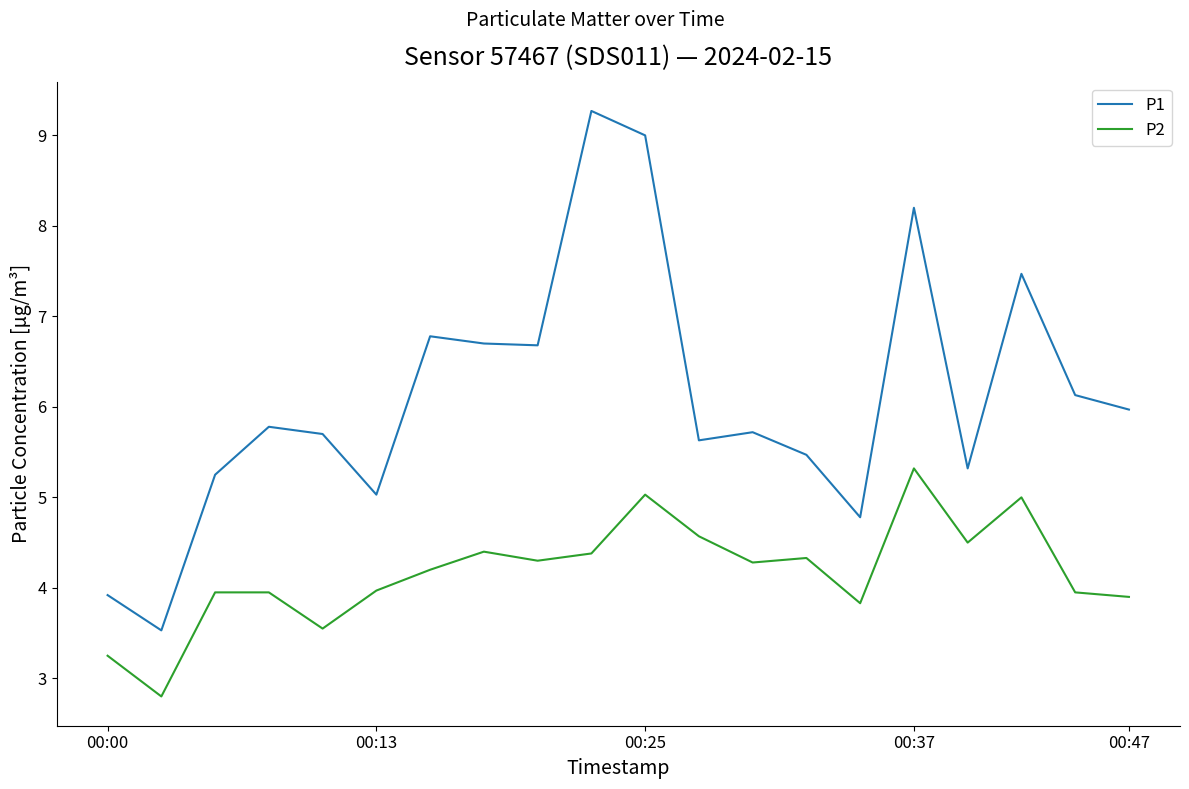

Which series has the largest total across all categories?

P1